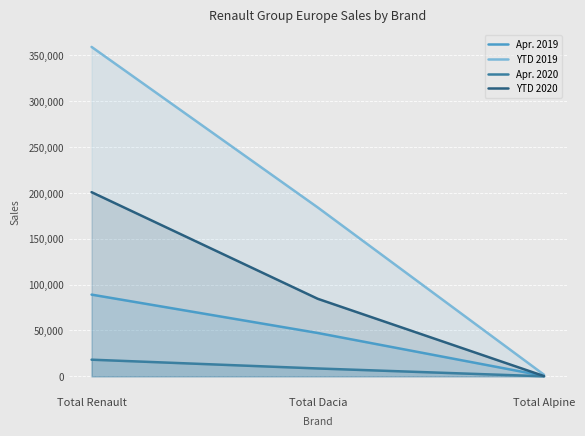

How many data points in YTD 2019 are less than 184045?

1